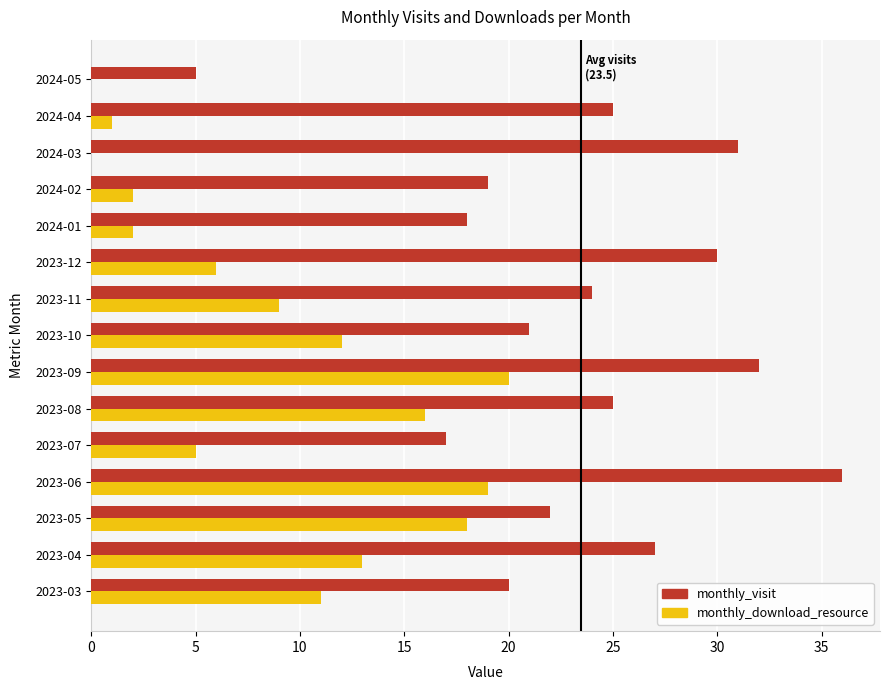

The value of monthly_visit at 2024-02 is 19. True or false?

True